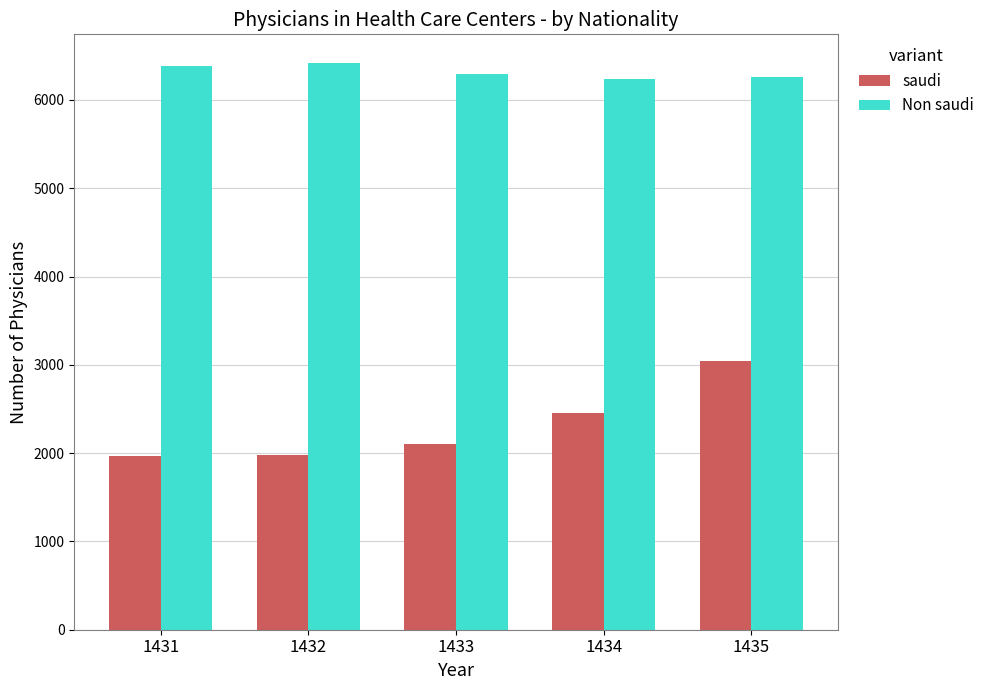

What is the lowest value of the Non saudi series?

6232